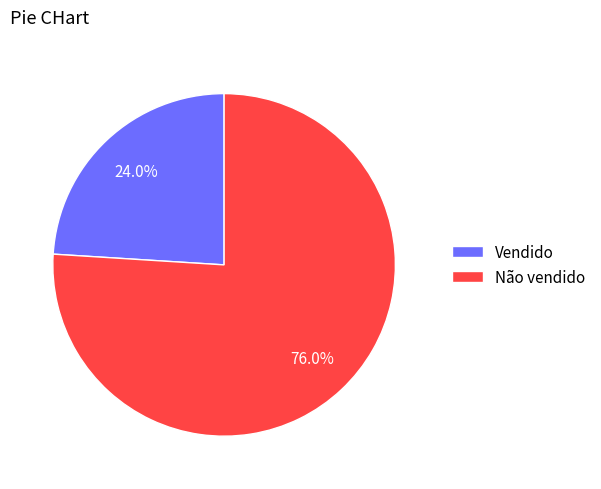

Count the number of slices in the pie.

2